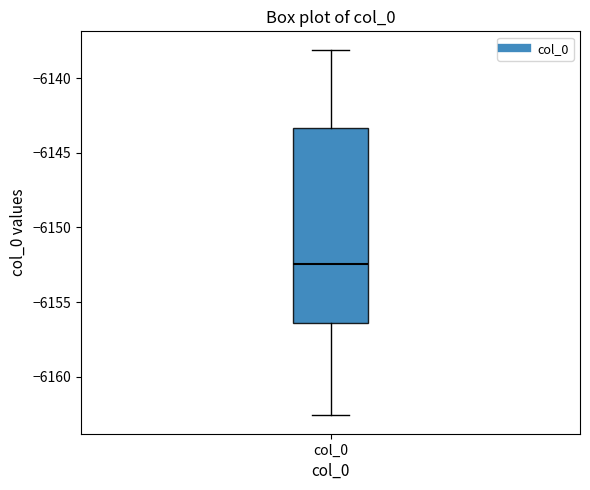

Transcribe this box plot: give where the median line is, the range the box spans, and where the two whiskers end, as read against the y-axis. The values are not printed on the chart, so give them approximately, as read against the axis.

median -6152.5, box -6156.5 to -6143.5, whiskers -6162.5 to -6138.0